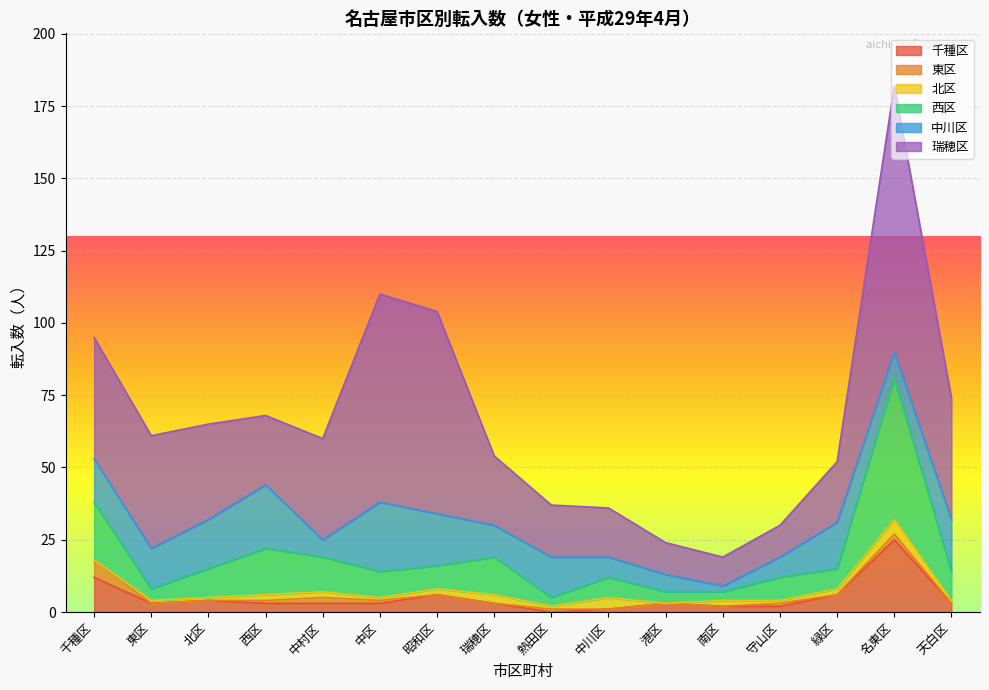

What is the sum of all 東区 values?

14